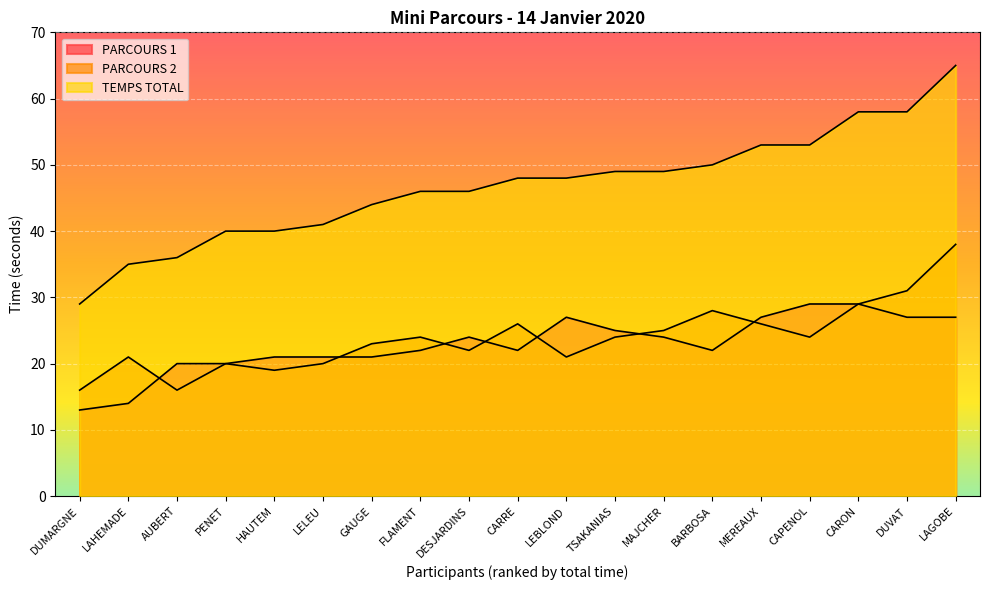

Does the chart display data point markers on the line(s)?

No